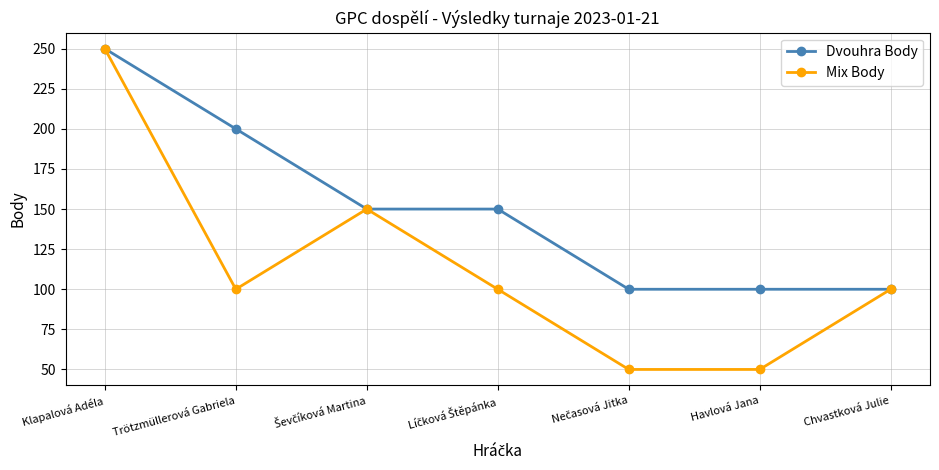

True or false: Mix Body has more than 1 points higher than both neighbors.

False